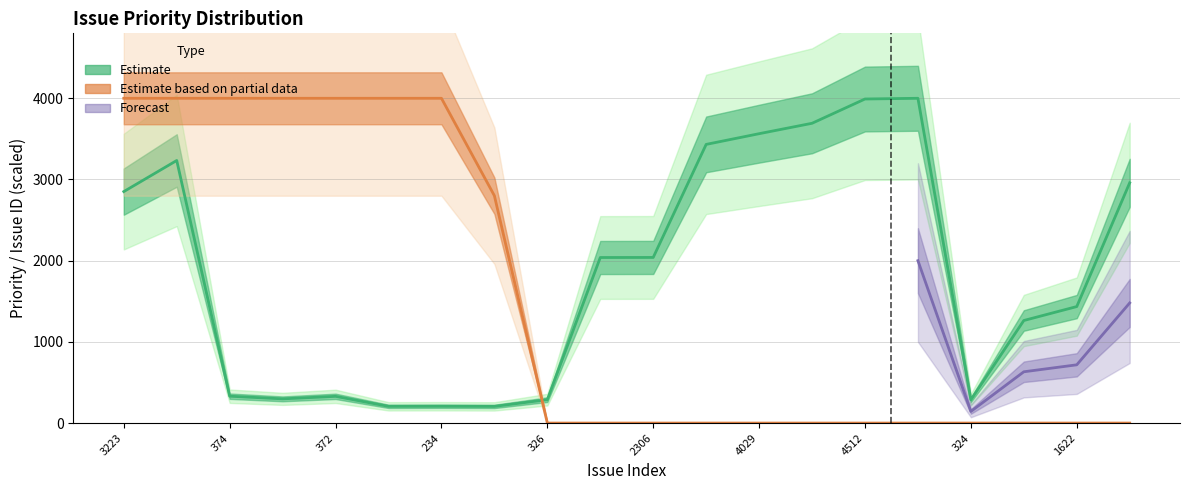

Is this an area chart (filled region under the line)?

No